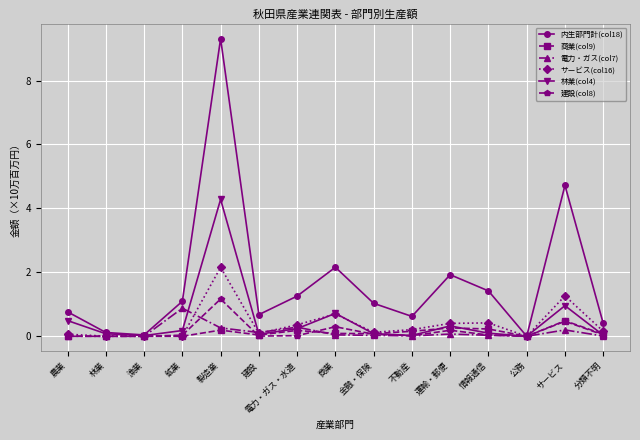

The 内生部門計(col18) series shows 0.7 at 建設. True or false?

True